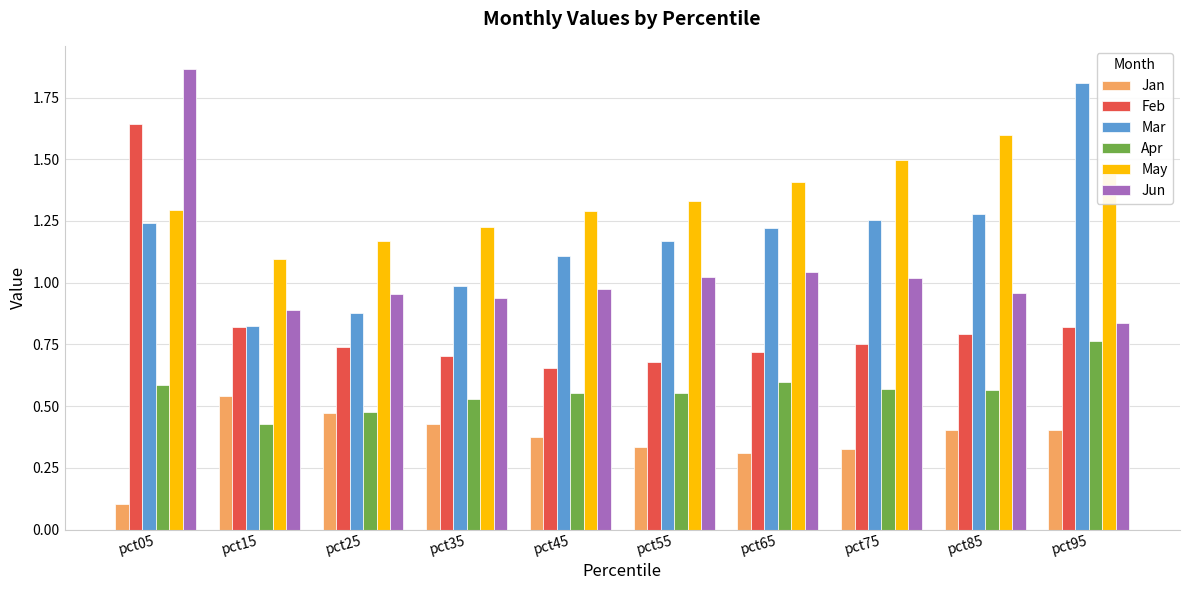

List the series in order of their peak value, lowest first.

Jan, Apr, May, Feb, Mar, Jun